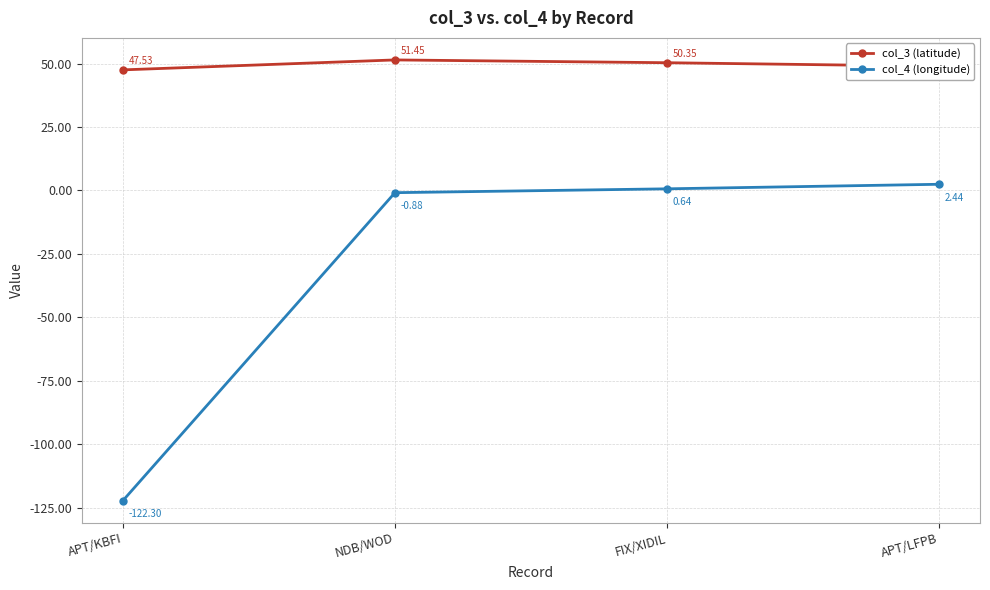

How many categories are shown in the chart?

4